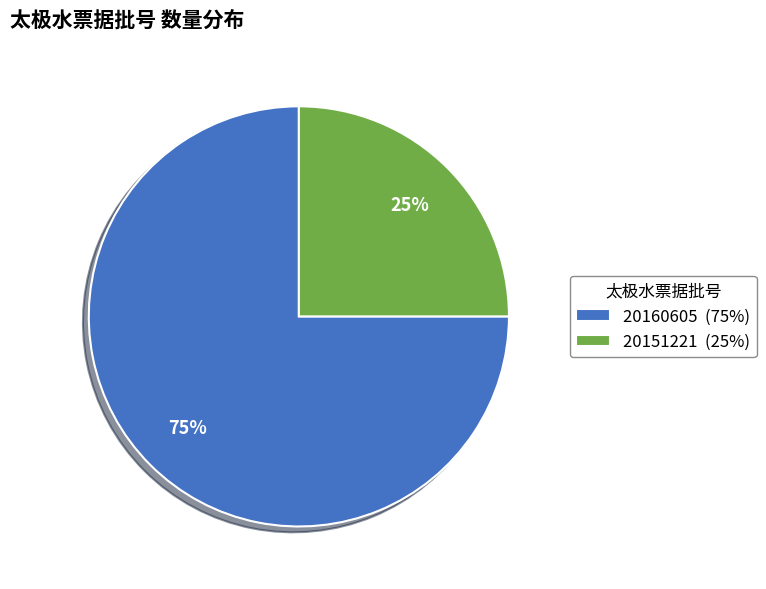

Is the sum of 20160605 (75%) and 20151221 (25%) greater than half?

Yes